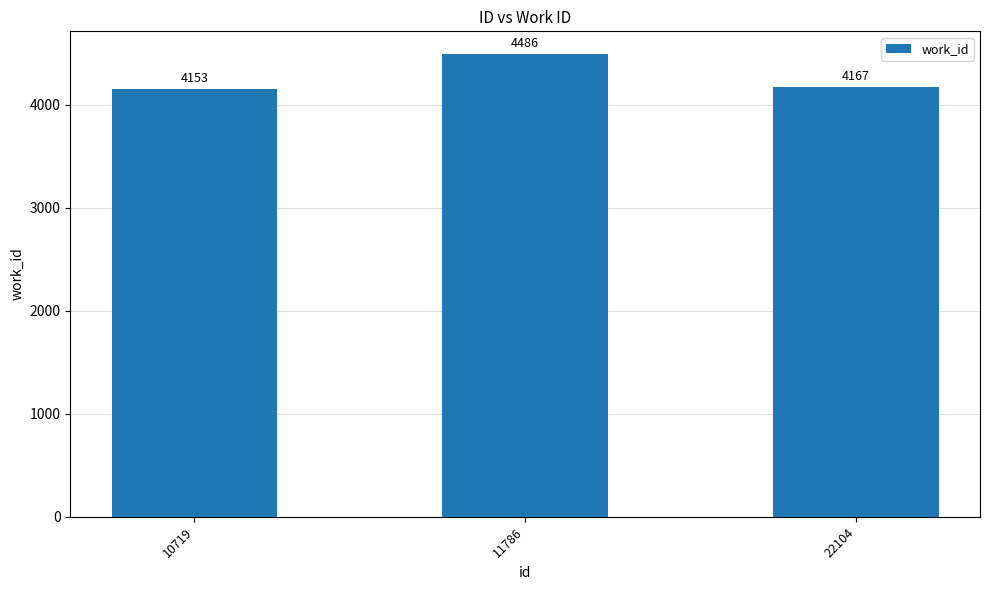

How many data points does each series have?

3